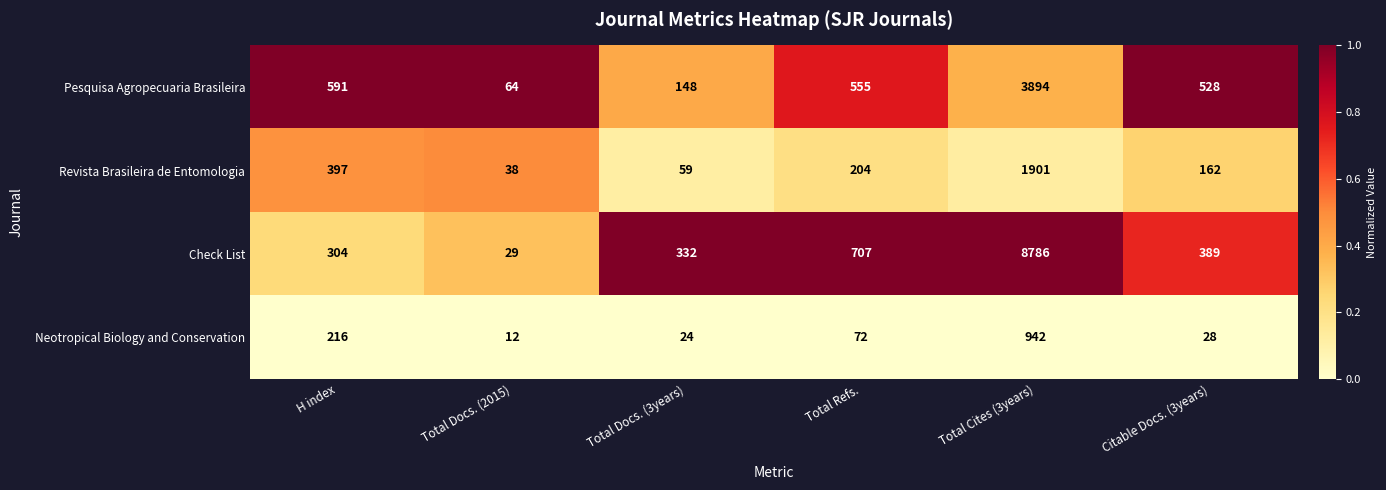

At which label is Pesquisa Agropecuaria Brasileira closest to 1979?

H index